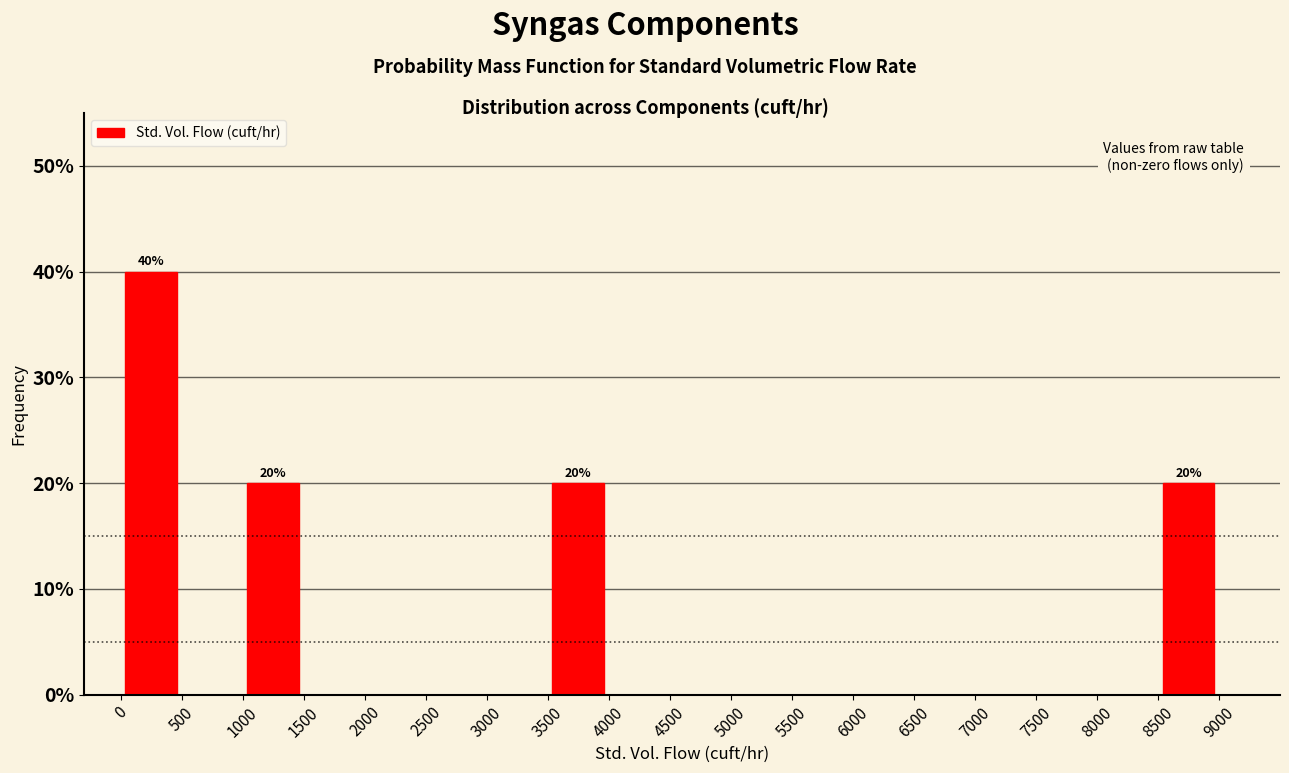

Which range on the x-axis has the tallest bar?

0 to 500